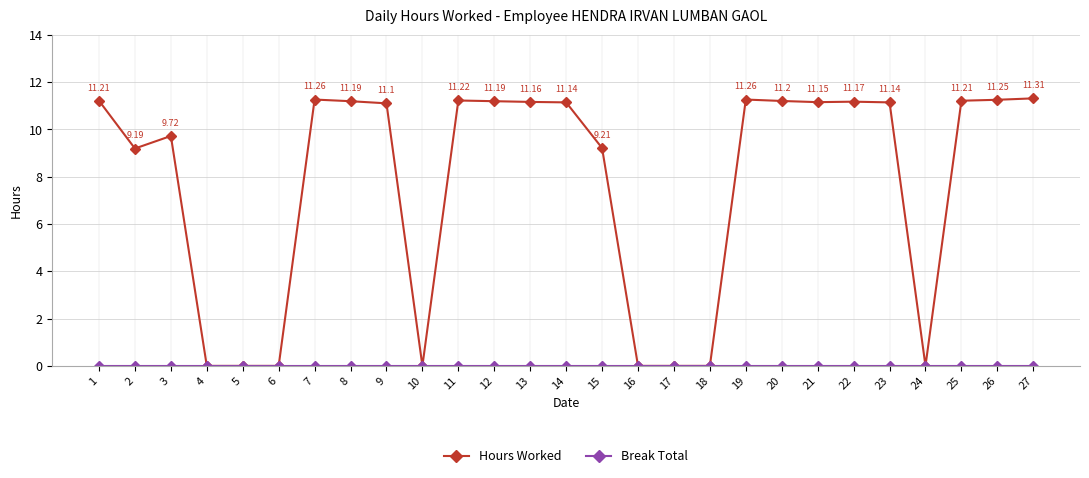

Between 9 and 15, which series saw the biggest shift?

Hours Worked